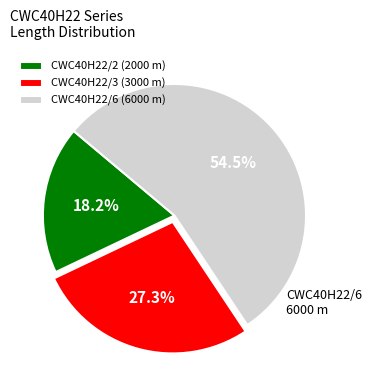

Which category has the smallest portion of the pie?

CWC40H22/2